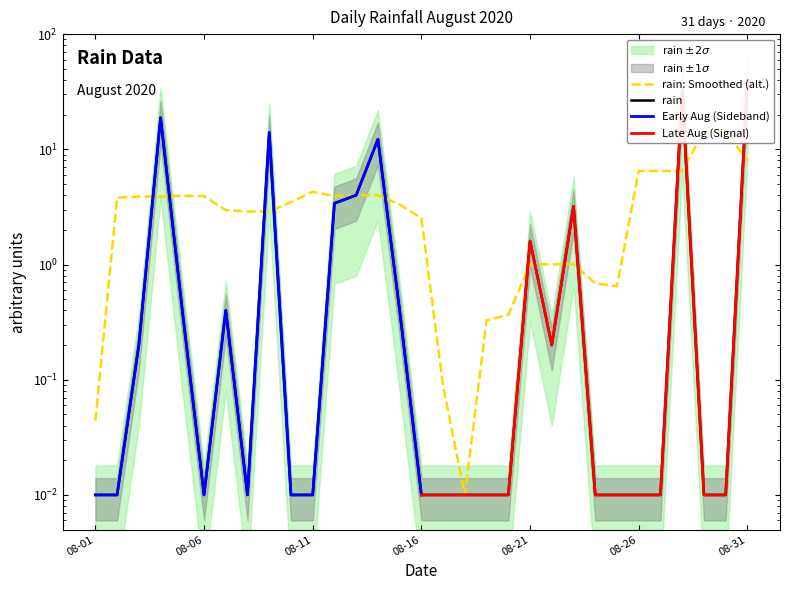

How many points are lower than both their immediate neighbors (excluding endpoints)?

3